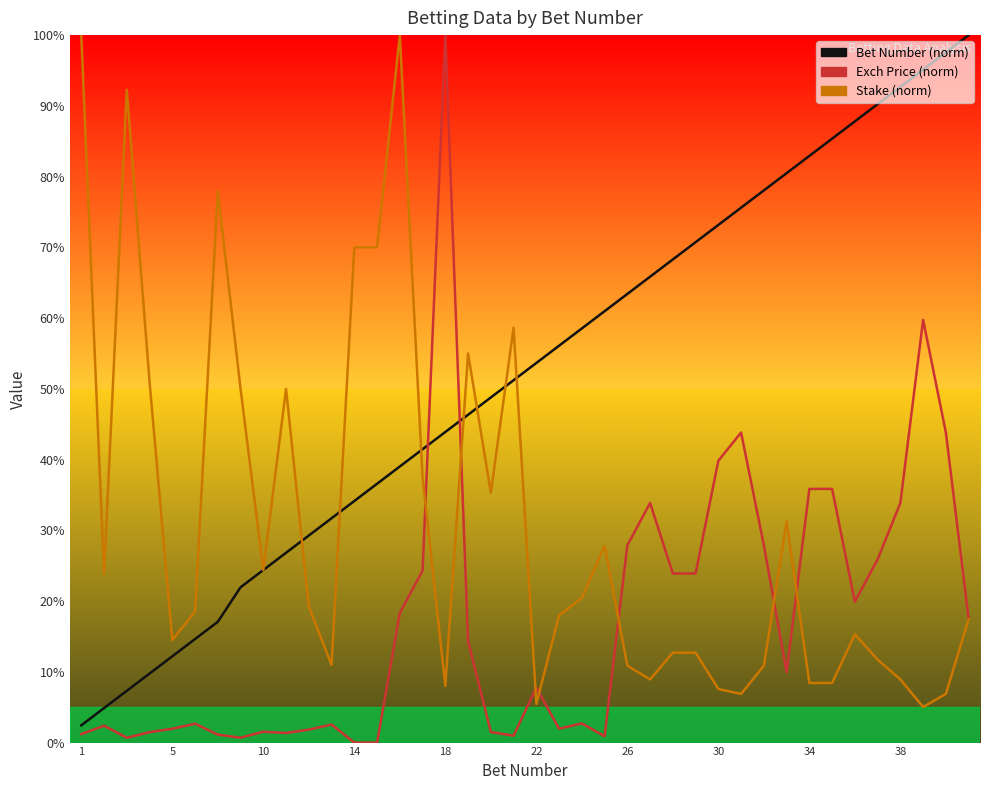

The Exch Price (norm) series shows 30.5 at 18. True or false?

False